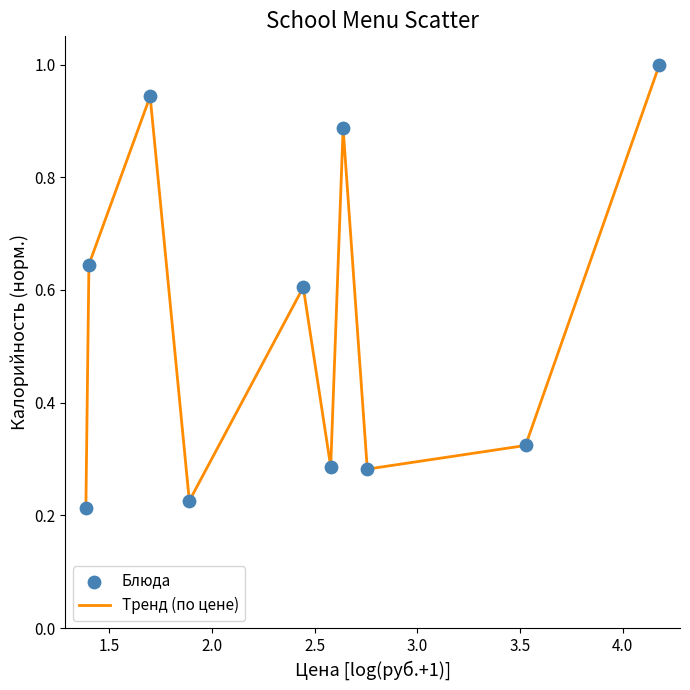

What is the maximum value shown in the chart?

1.0